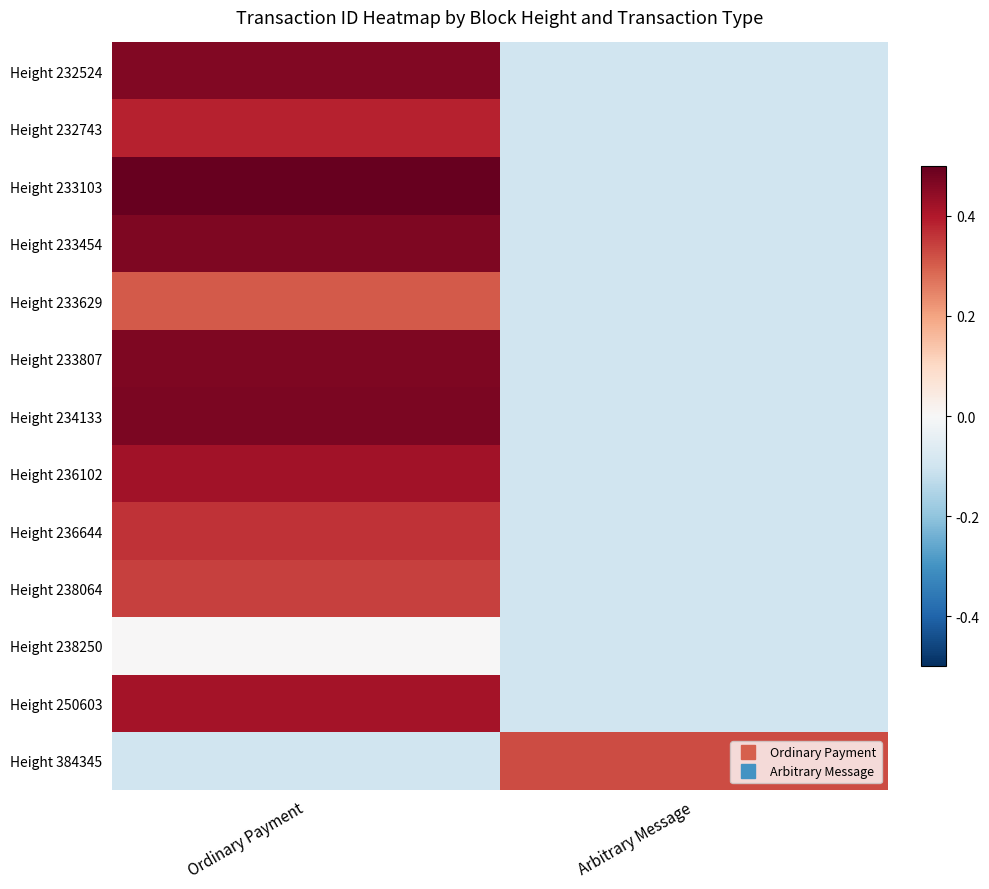

At how many categories does at least one series exceed 0?

2